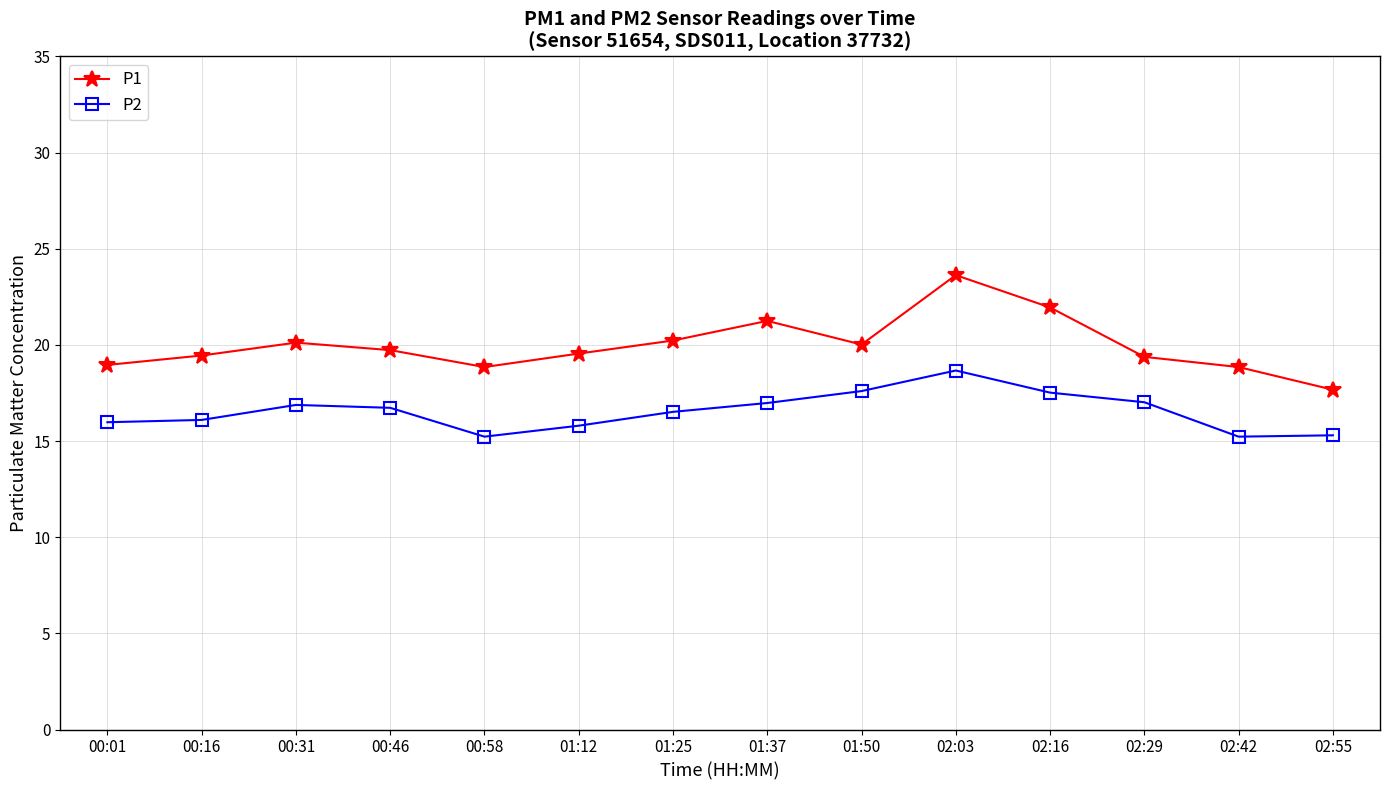

What is the minimum value shown in the chart?

15.2